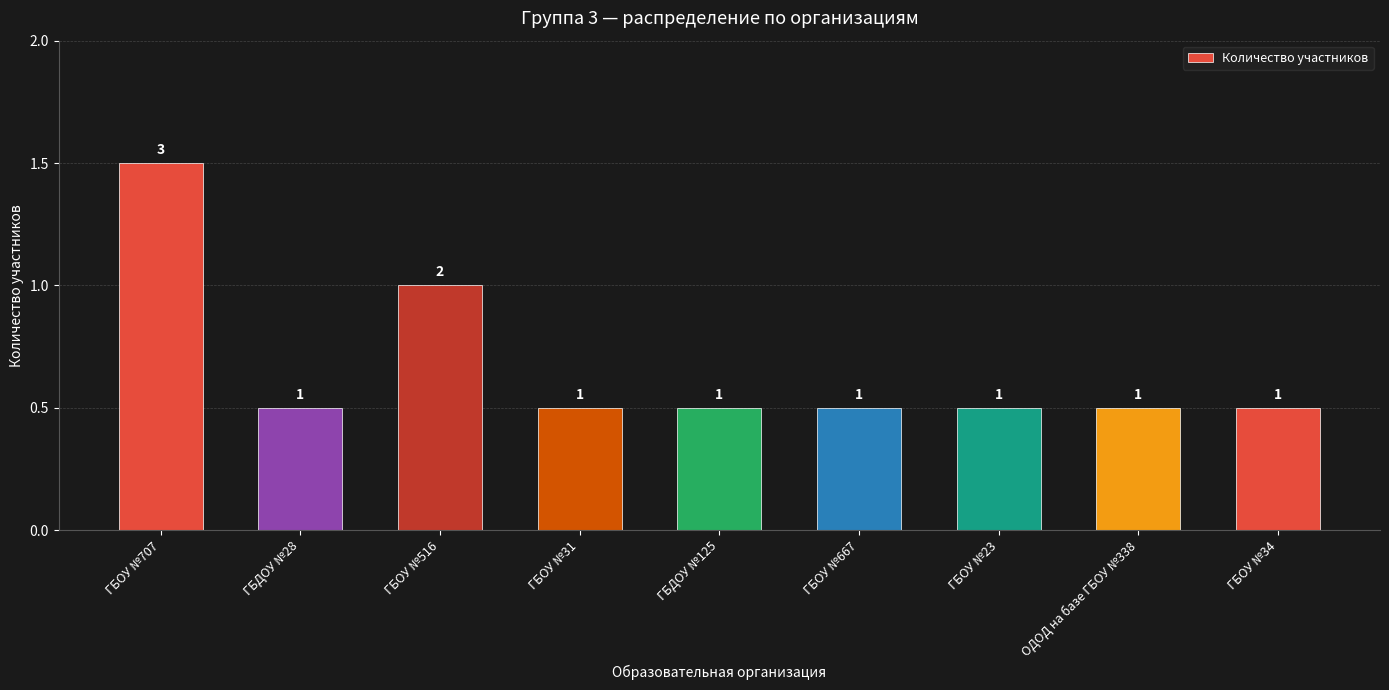

What is the sum of the values at ГБДОУ №125 and ГБОУ №31?

2